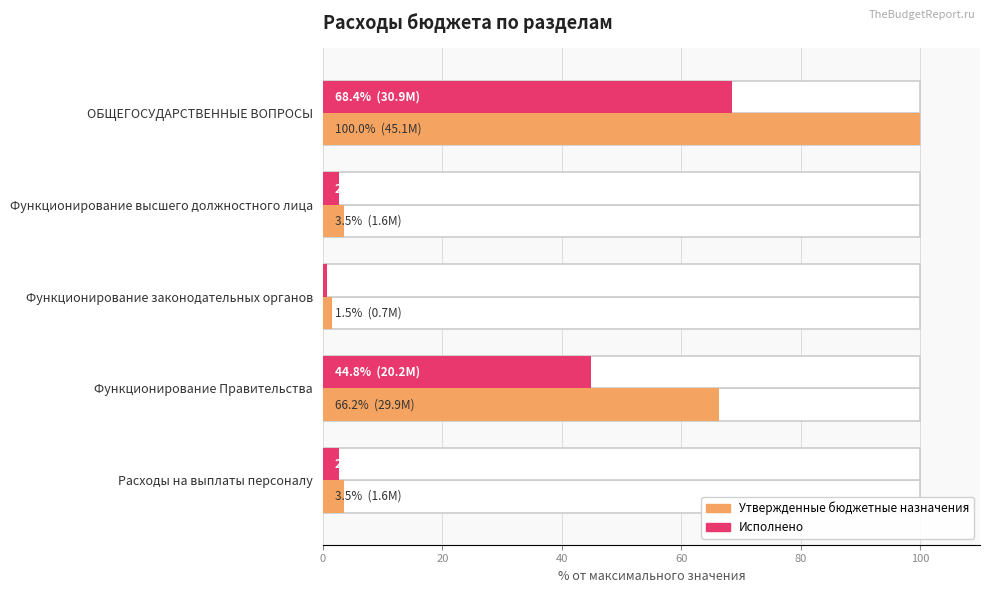

What is the sum of all Исполнено values?

119.3